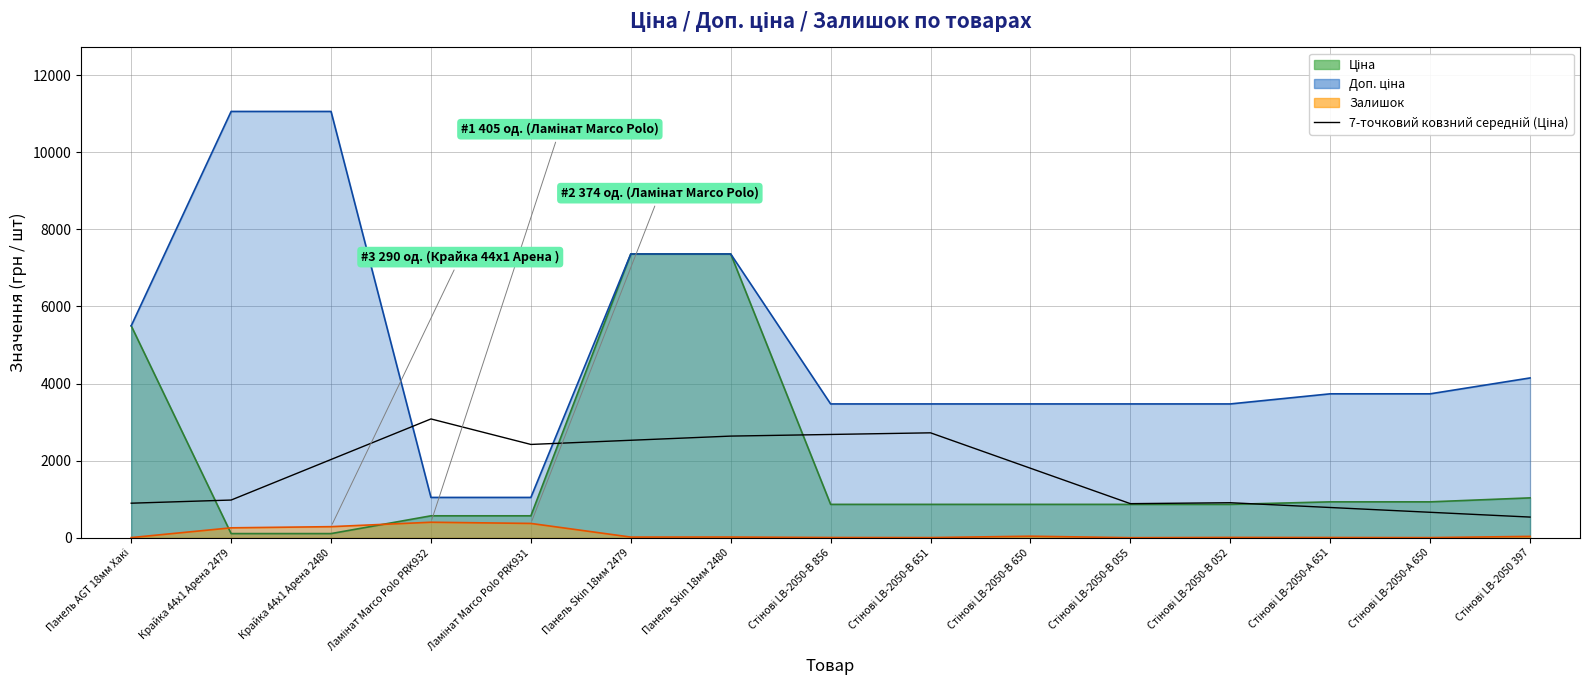

What is the label of the 10th point from the left?

Стінові LB-2050-В 650